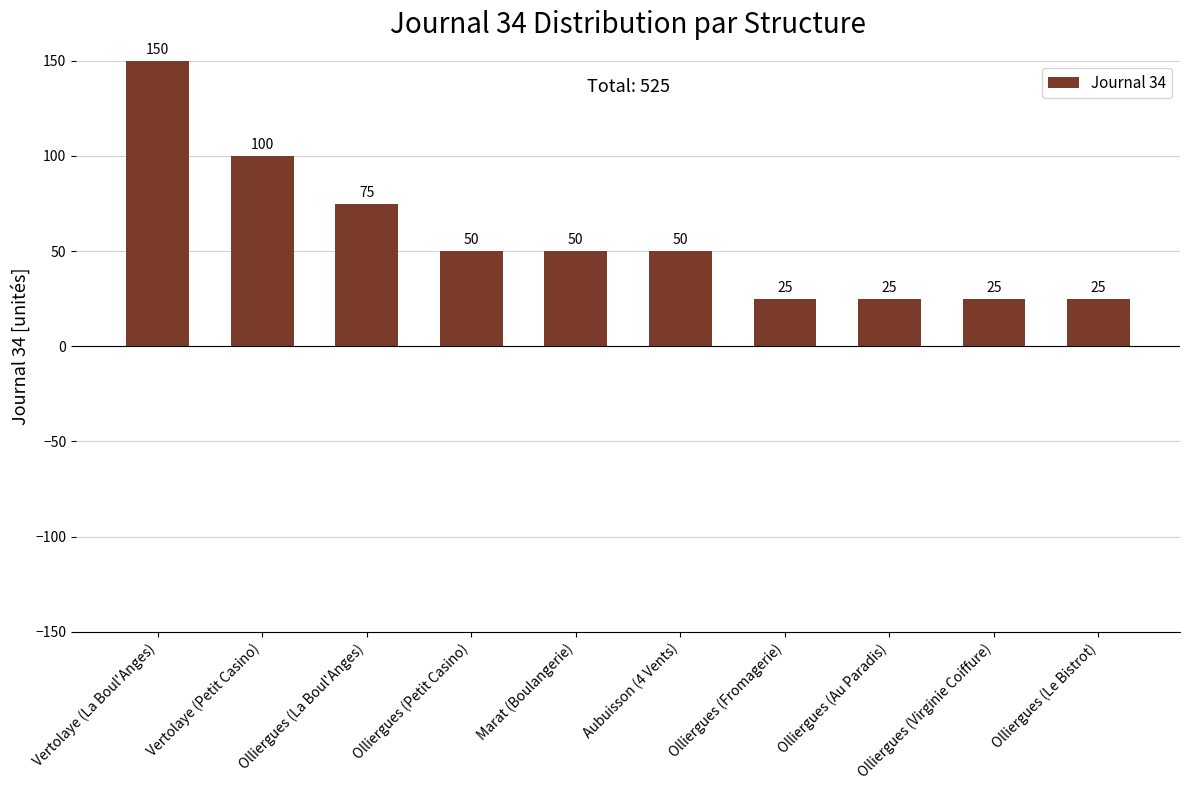

Between Vertolaye (La Boul'Anges) and Marat (Boulangerie), which is larger?

Vertolaye (La Boul'Anges)